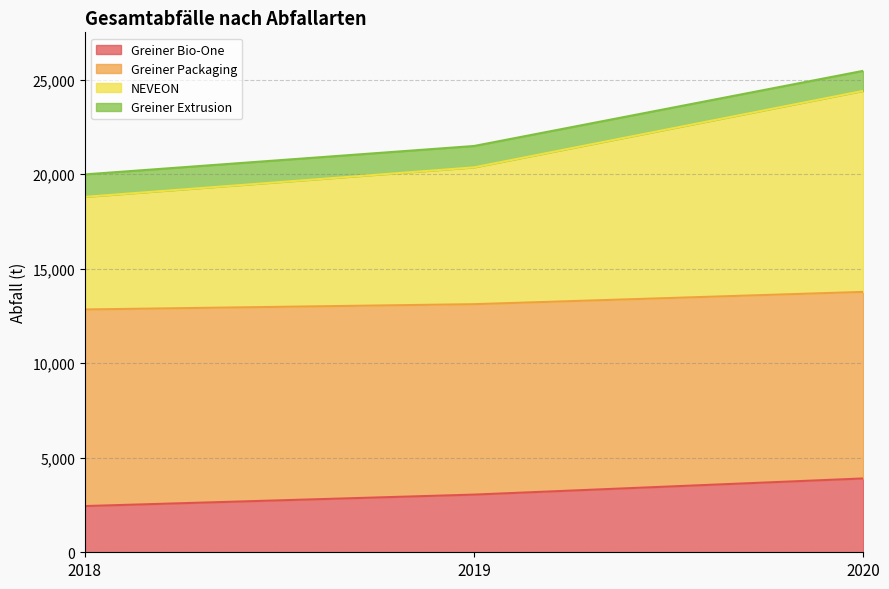

Which category has the lowest value in the Greiner Bio-One series?

2018